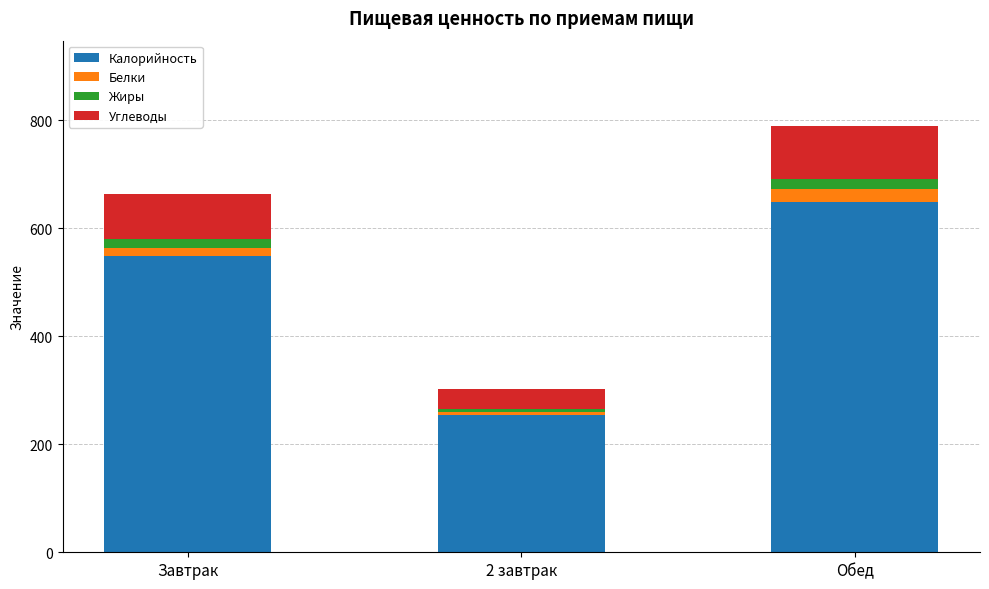

What is the average value of the Калорийность series?

483.7